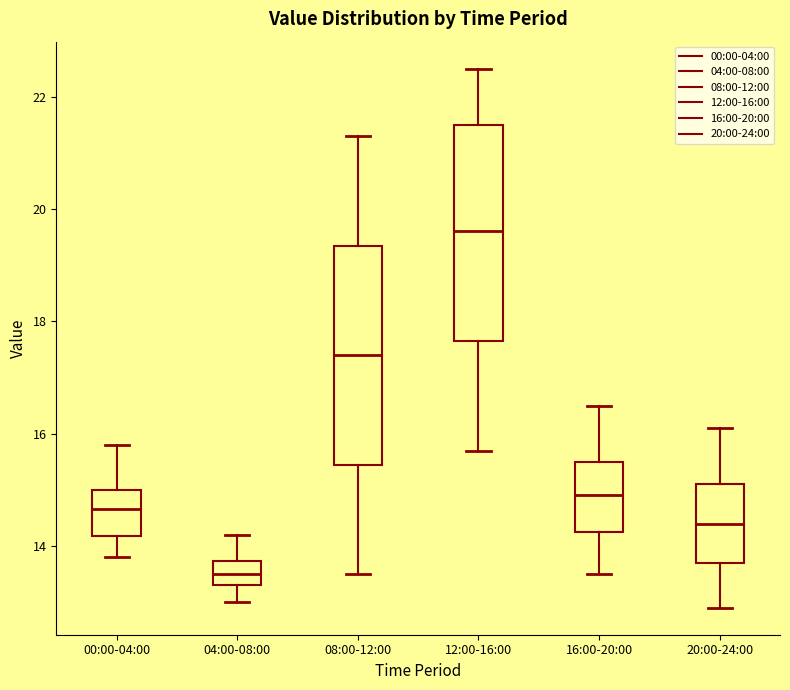

Which box has the highest median line?

12:00-16:00